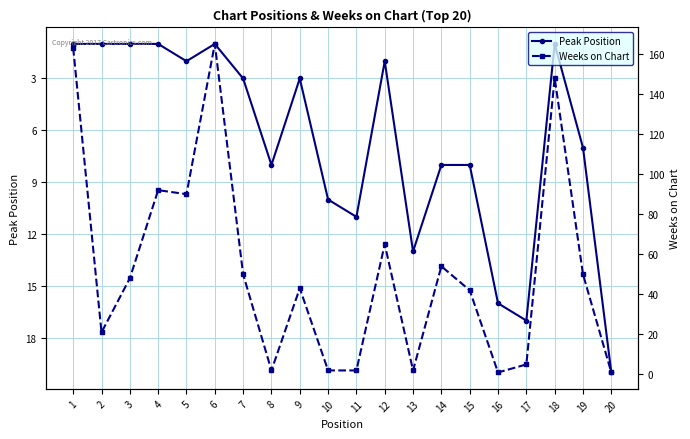

Which series has the largest total across all categories?

Weeks on Chart